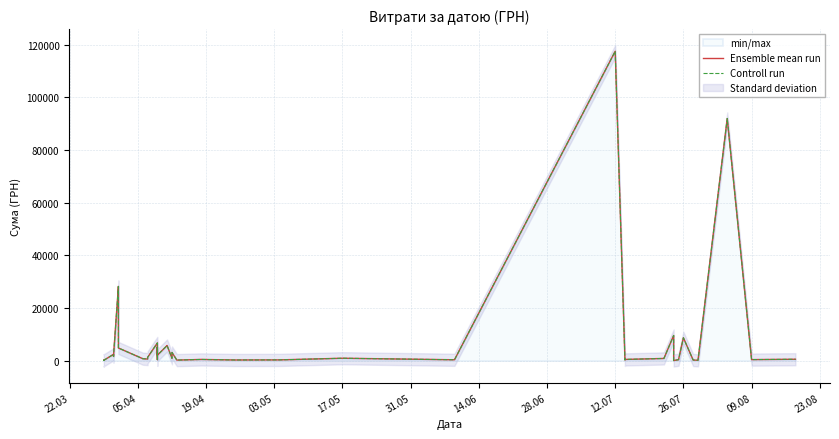

True or false: Ensemble mean run and Controll run cross at least once.

False